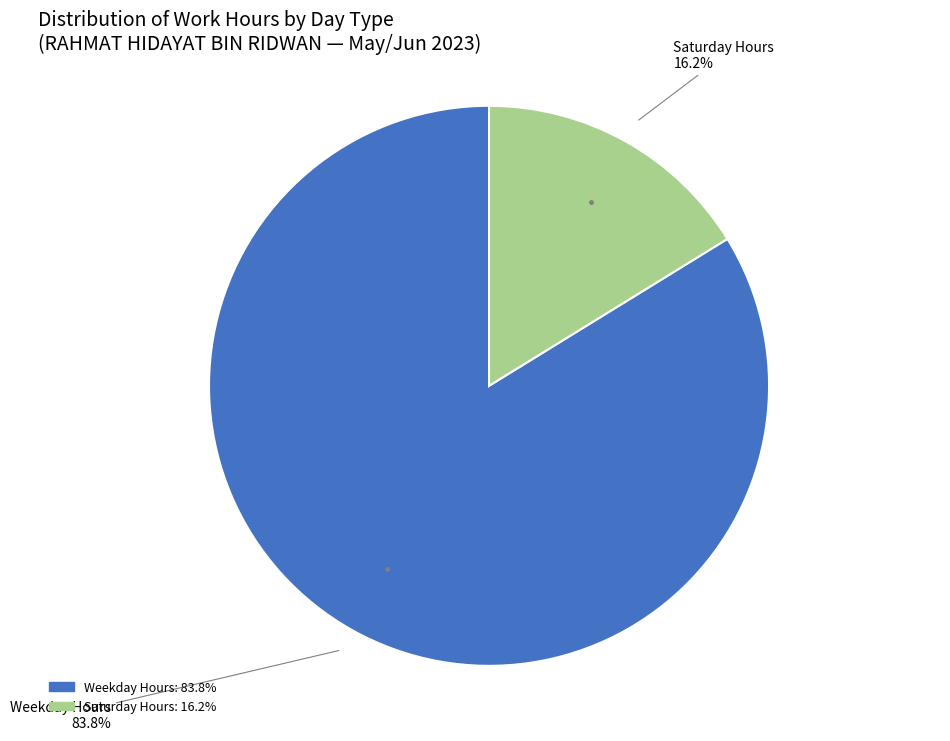

To the nearest percent, what is the average slice percentage?

50%